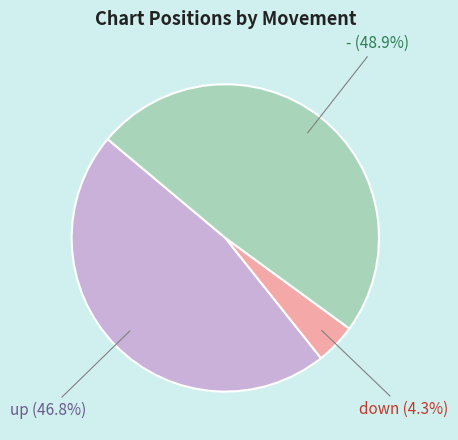

True or false: - accounts for 49% of the total.

True